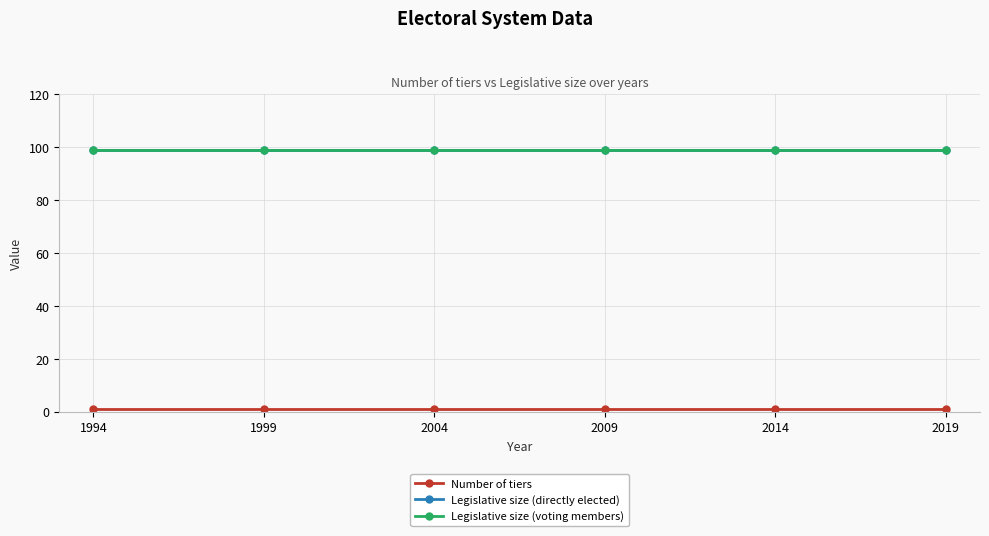

At which category is the sum across all series the highest?

1994